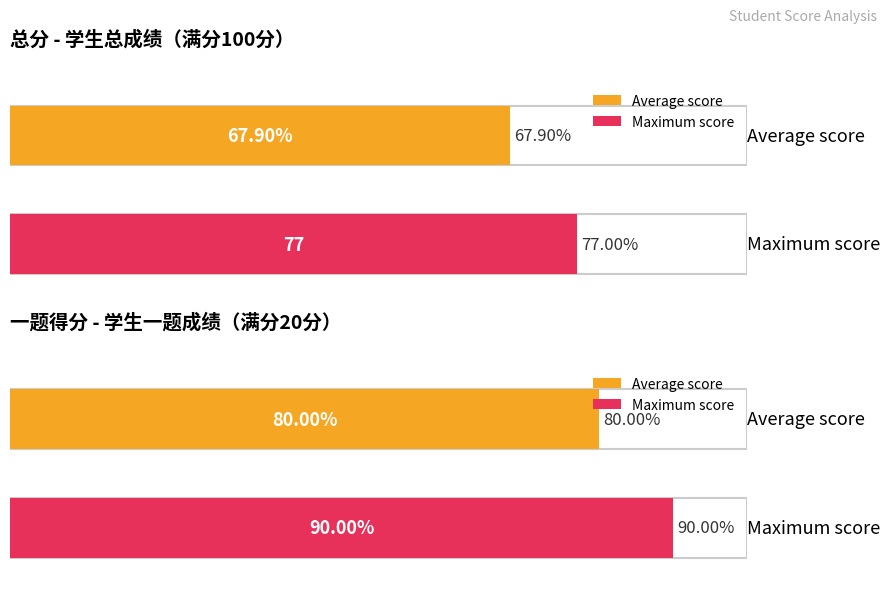

The 一.(20分) series shows 6 at 杜庆森. True or false?

False